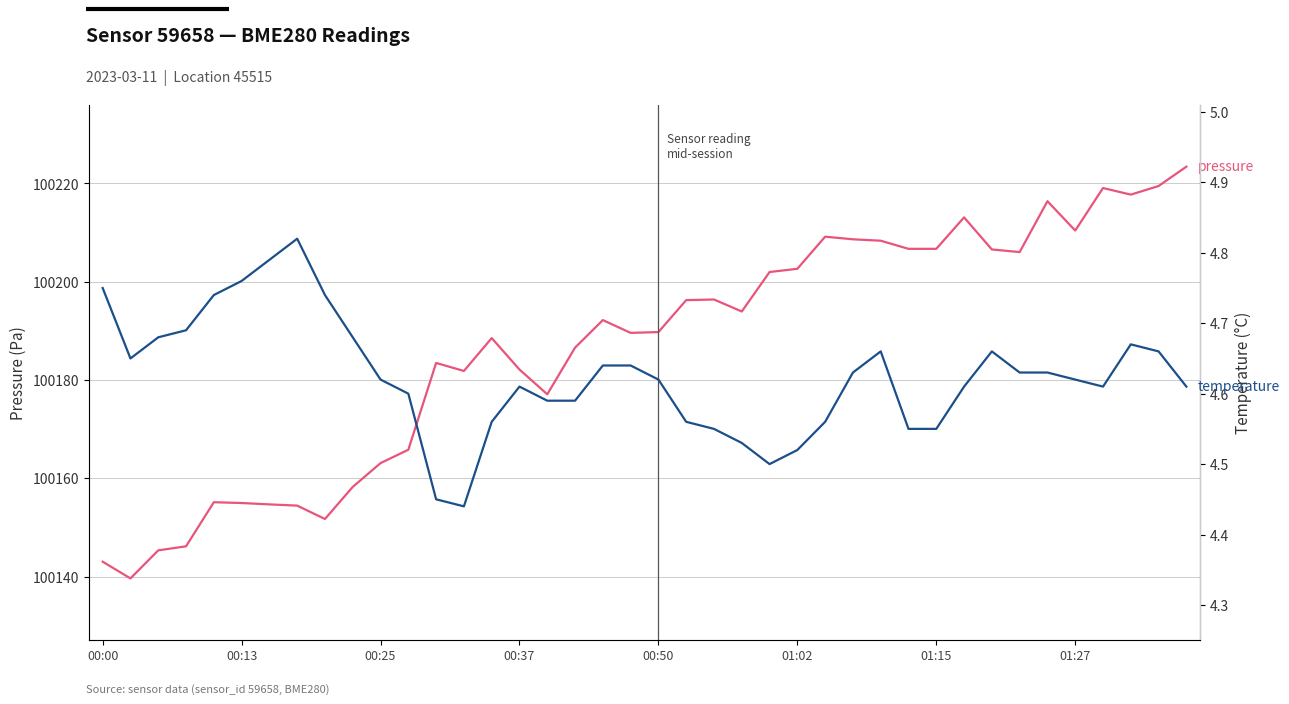

Does the chart have visible grid lines?

Yes